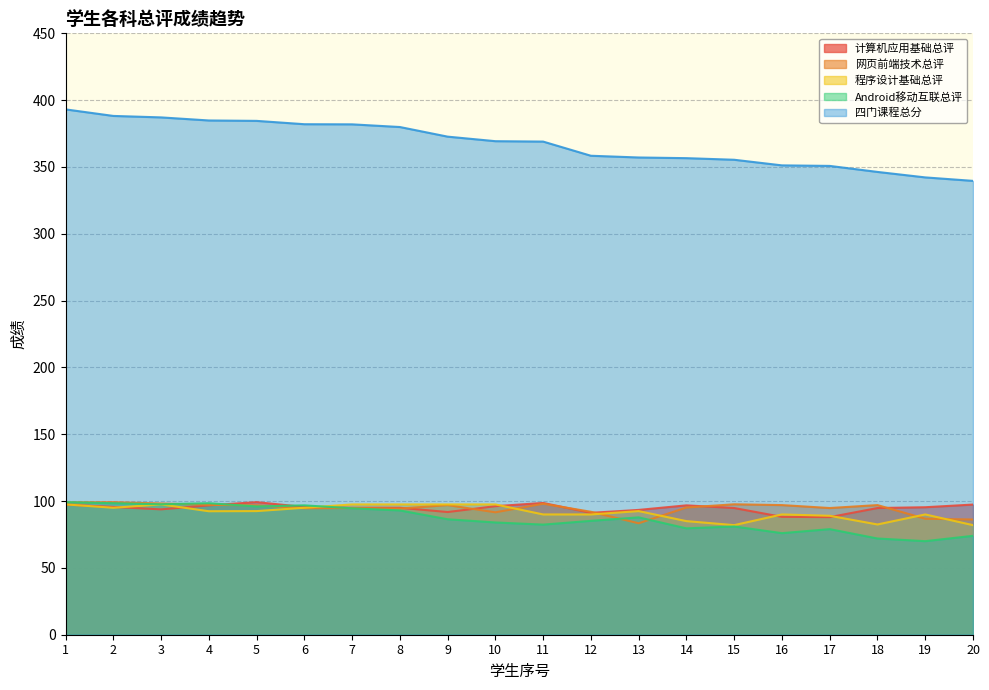

True or false: 程序设计基础总评 has more than 1 points higher than both neighbors.

True